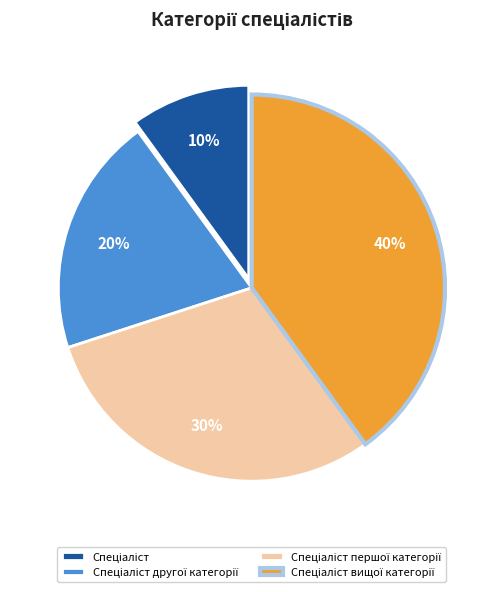

How many segments does this pie chart have?

4